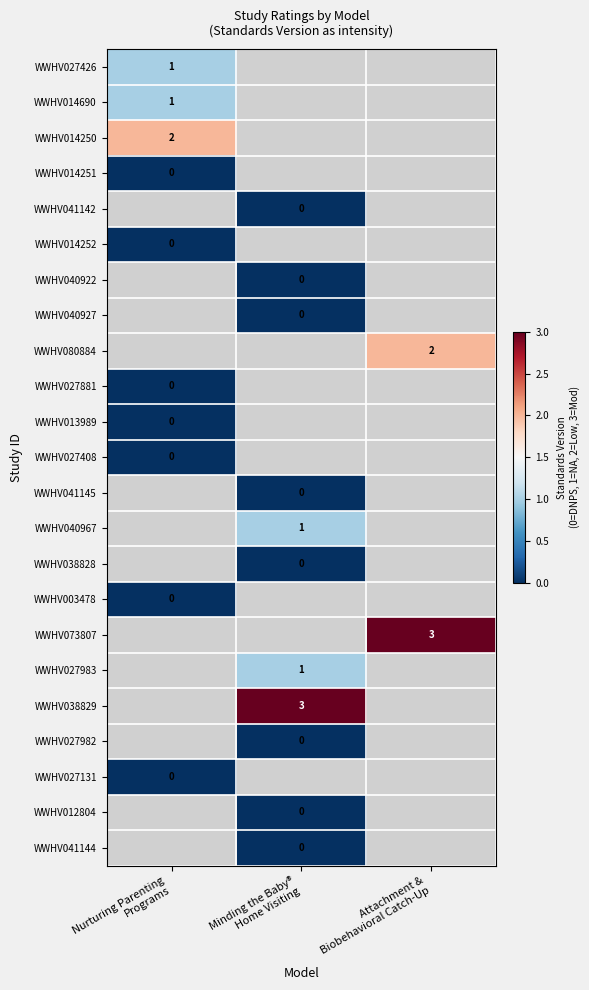

Rank the series at Attachment & Biobehavioral Catch-Up from highest to lowest value.

WWHV073807, WWHV080884, WWHV027426, WWHV014690, WWHV014250, WWHV014251, WWHV041142, WWHV014252, WWHV040922, WWHV040927, WWHV027881, WWHV013989, WWHV027408, WWHV041145, WWHV040967, WWHV038828, WWHV003478, WWHV027983, WWHV038829, WWHV027982, WWHV027131, WWHV012804, WWHV041144